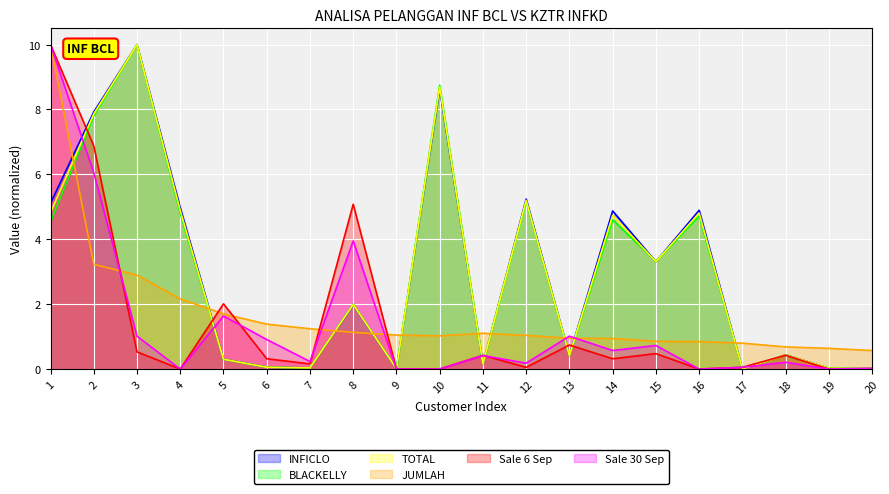

True or false: Sale 30 Sep has a value of 0.4 at 18.

False